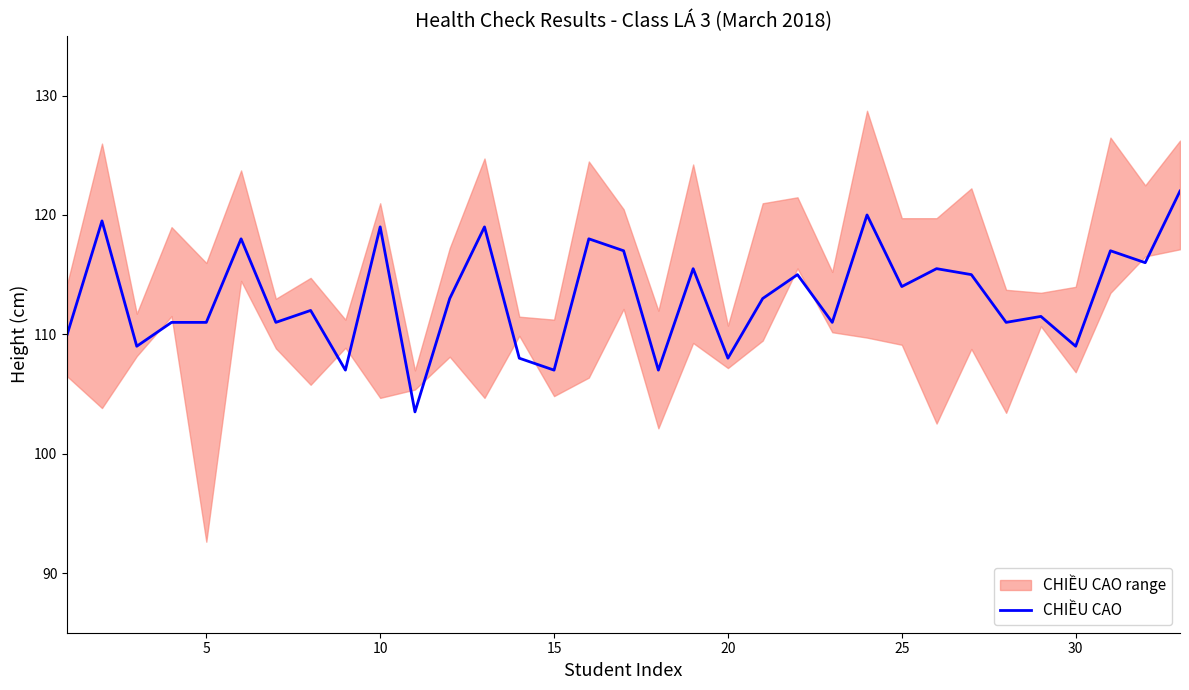

What is the lowest value of the CHIỀU CAO series?

103.5